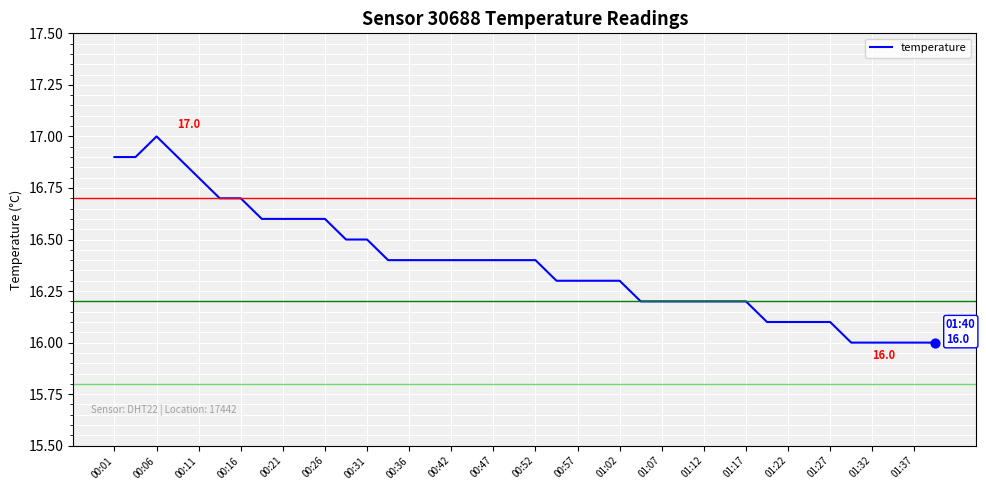

What is the smallest value displayed?

16.0